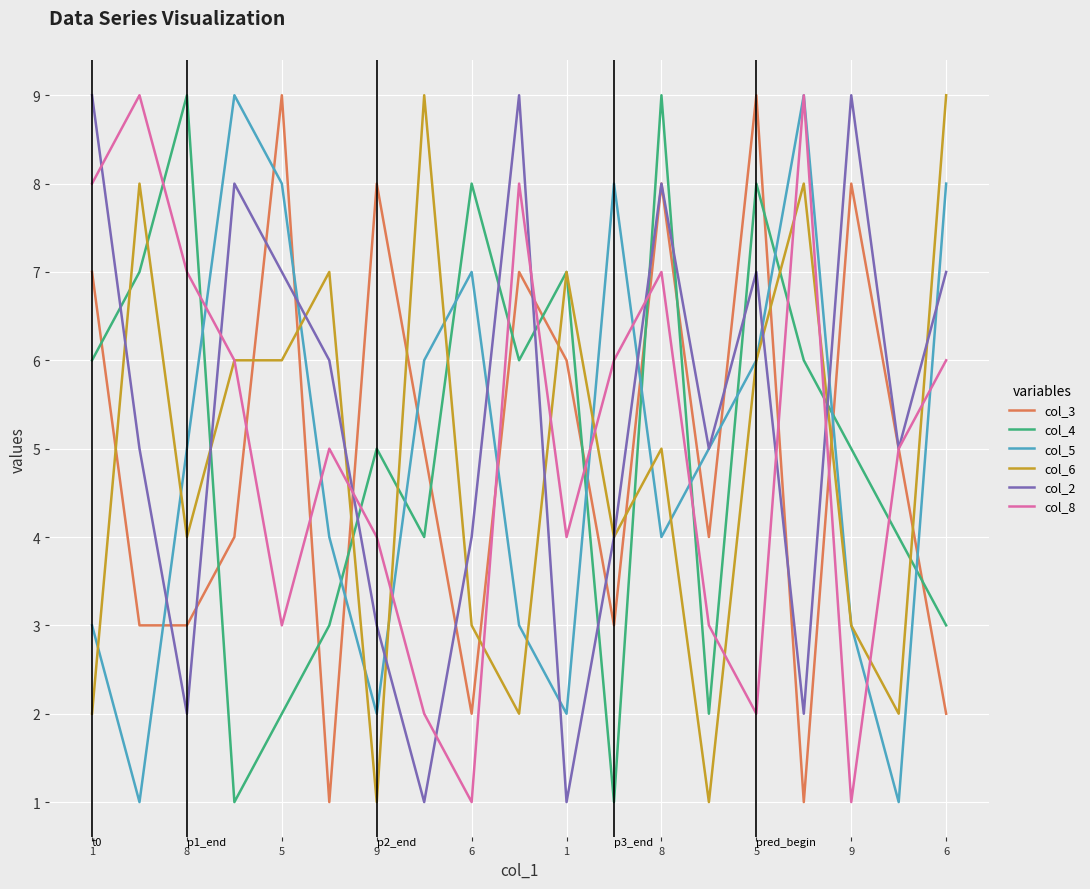

True or false: col_4 and col_3 intersect in this chart.

True